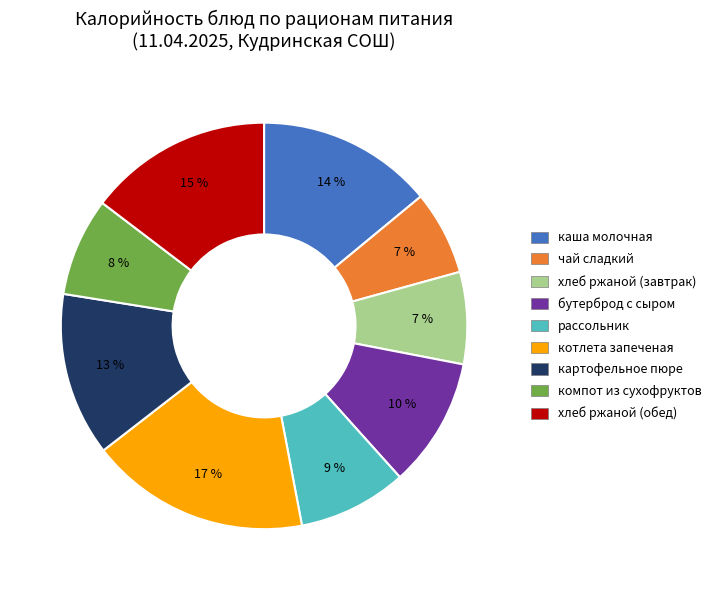

Between рассольник and каша молочная, which is larger?

каша молочная